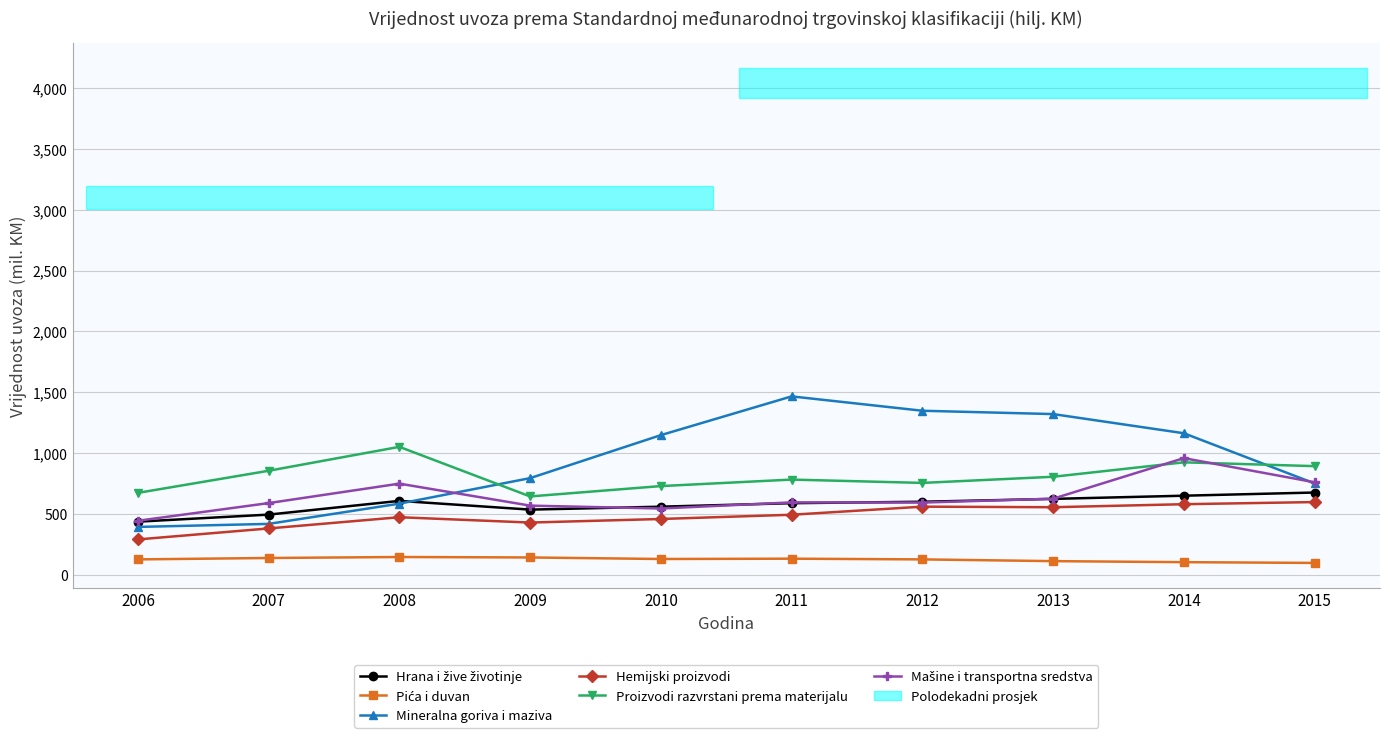

True or false: Proizvodi razvrstani prema materijalu has a value of 754293 at 2012.

True